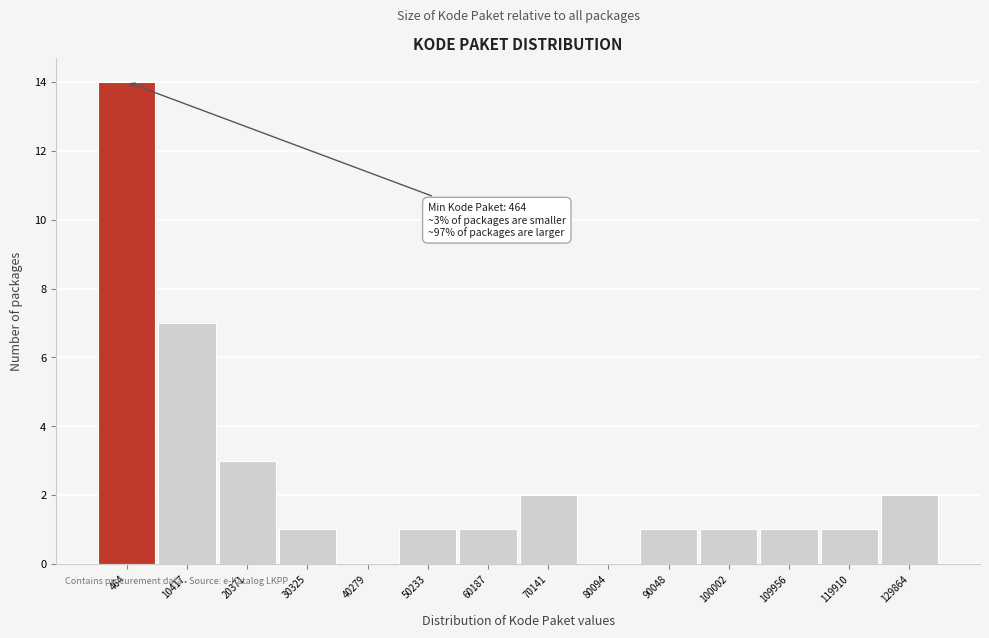

Reading left to right, transcribe all the data shown in this chart.

464=14	10417=7	20371=3	30325=1	40279=0	50233=1	60187=1	70141=2	80094=0	90048=1	100002=1	109956=1	119910=1	129864=2